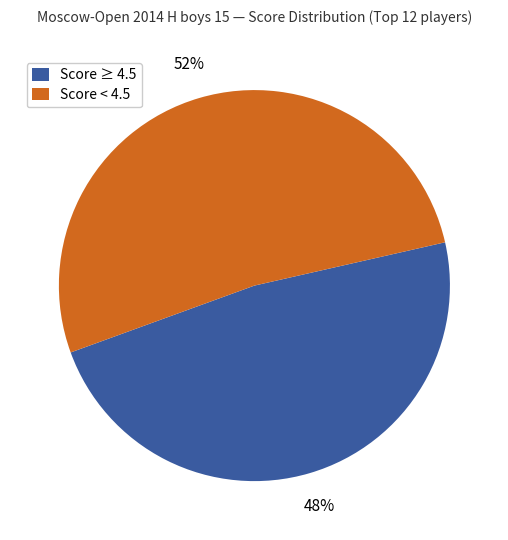

Is there any slice that represents more than half of the pie?

Yes